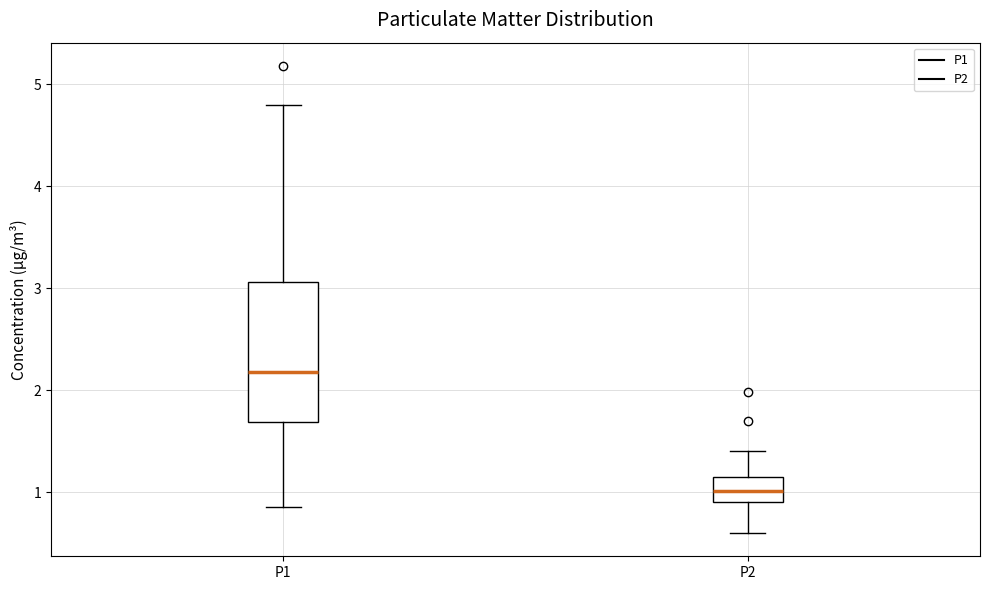

Which box's median line is the lowest?

P2